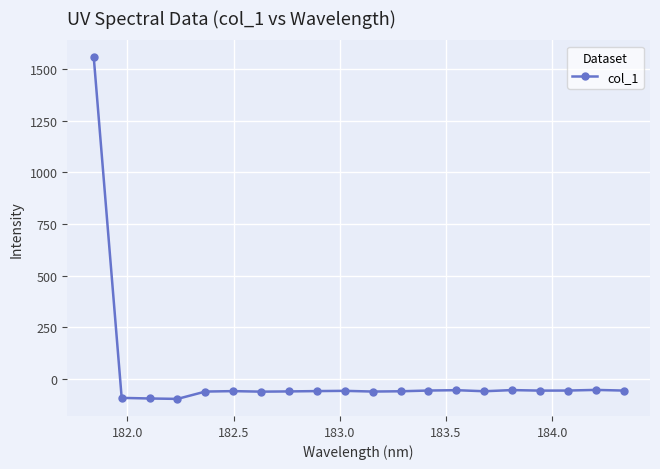

True or false: the data has more than 2 interior local peaks.

True